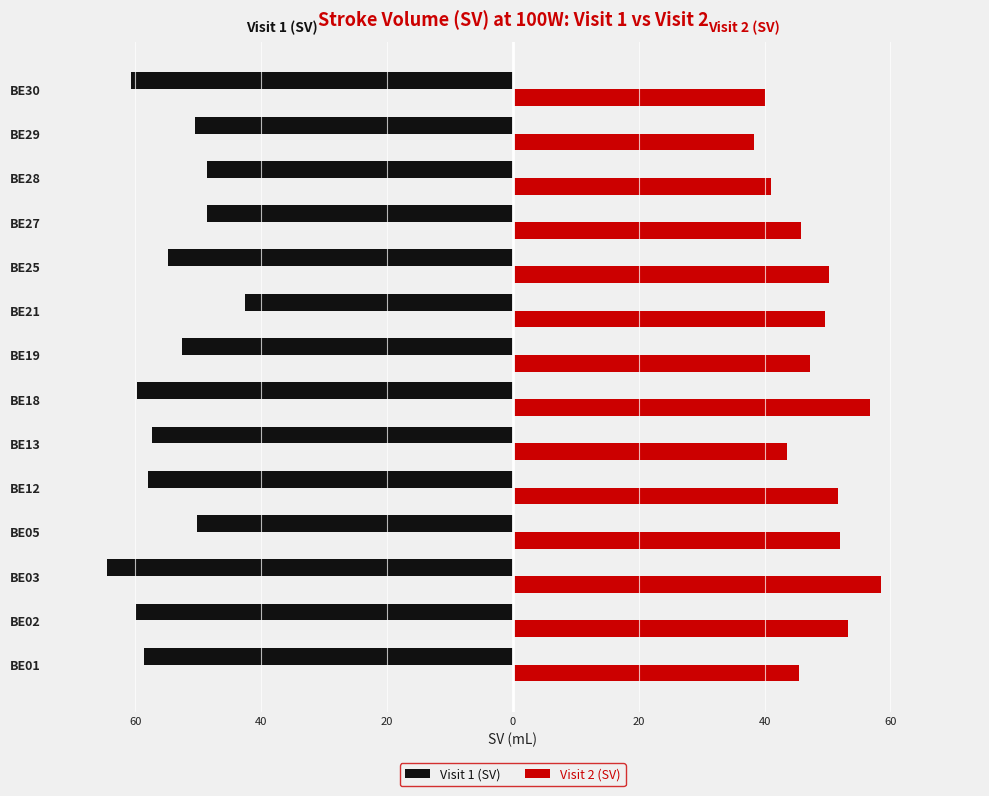

Reading right to left, transcribe all the data shown in this chart.

Visit 1 (SV): -60.7	-50.5	-48.6	-48.6	-54.9	-42.5	-52.6	-59.8	-57.4	-58.0	-50.3	-64.5	-59.9	-58.7
Visit 2 (SV): 40.1	38.3	41.0	45.8	50.2	49.6	47.2	56.7	43.5	51.6	51.9	58.5	53.2	45.4